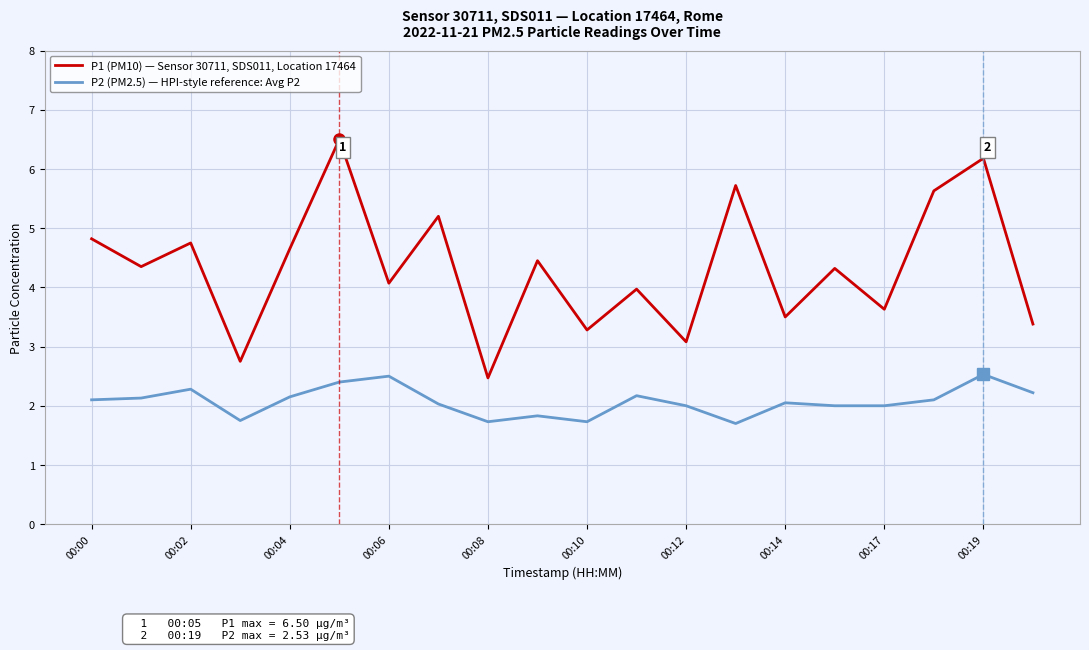

List the series in order of their peak value, lowest first.

P2 (PM2.5) — HPI-style reference: Avg P2, P1 (PM10) — Sensor 30711, SDS011, Location 17464